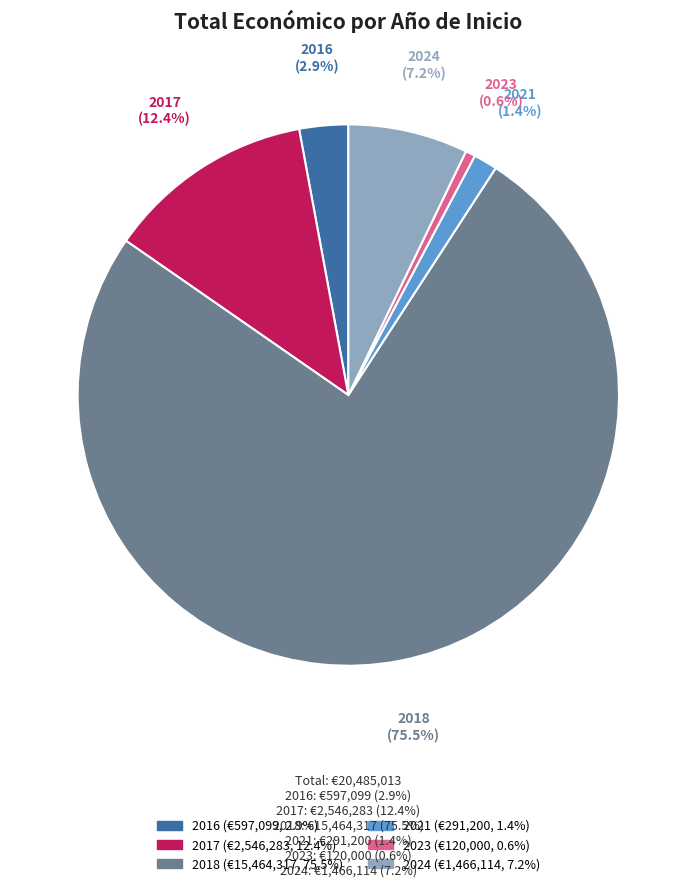

Is there a majority slice in this chart?

Yes